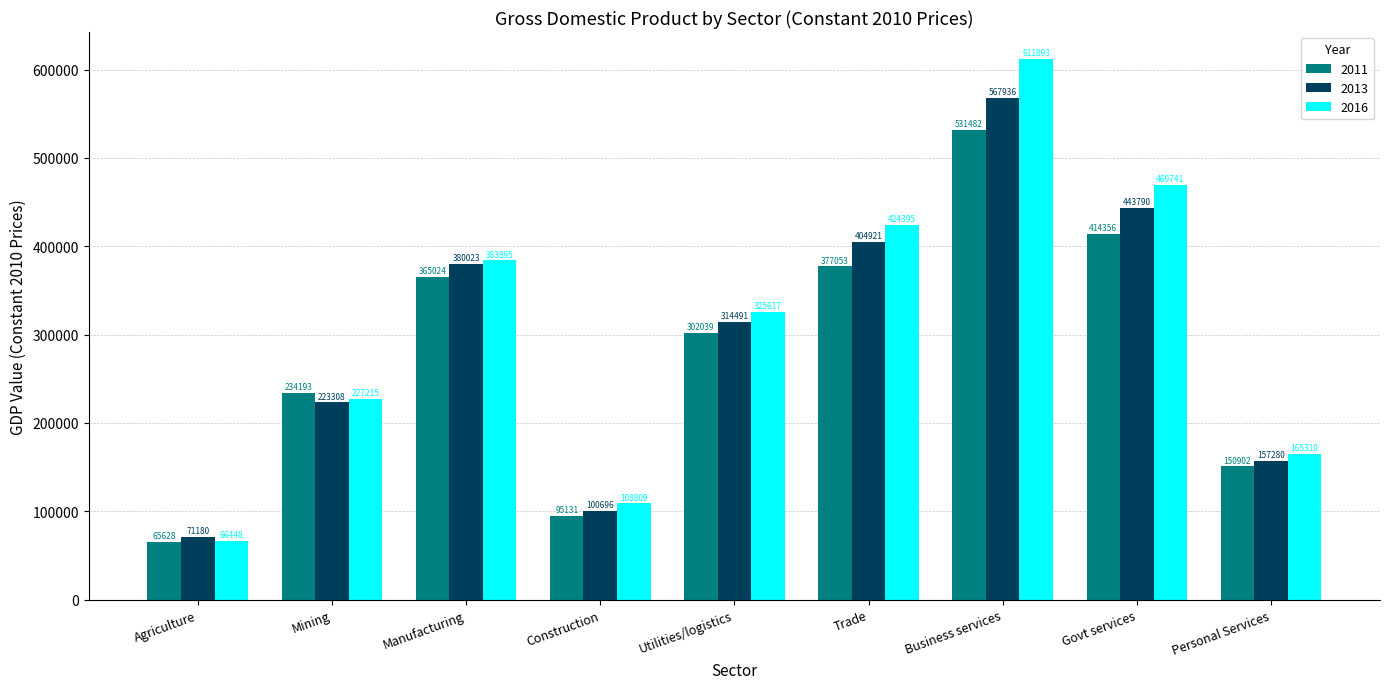

Which label corresponds to the largest value in the chart?

Business services